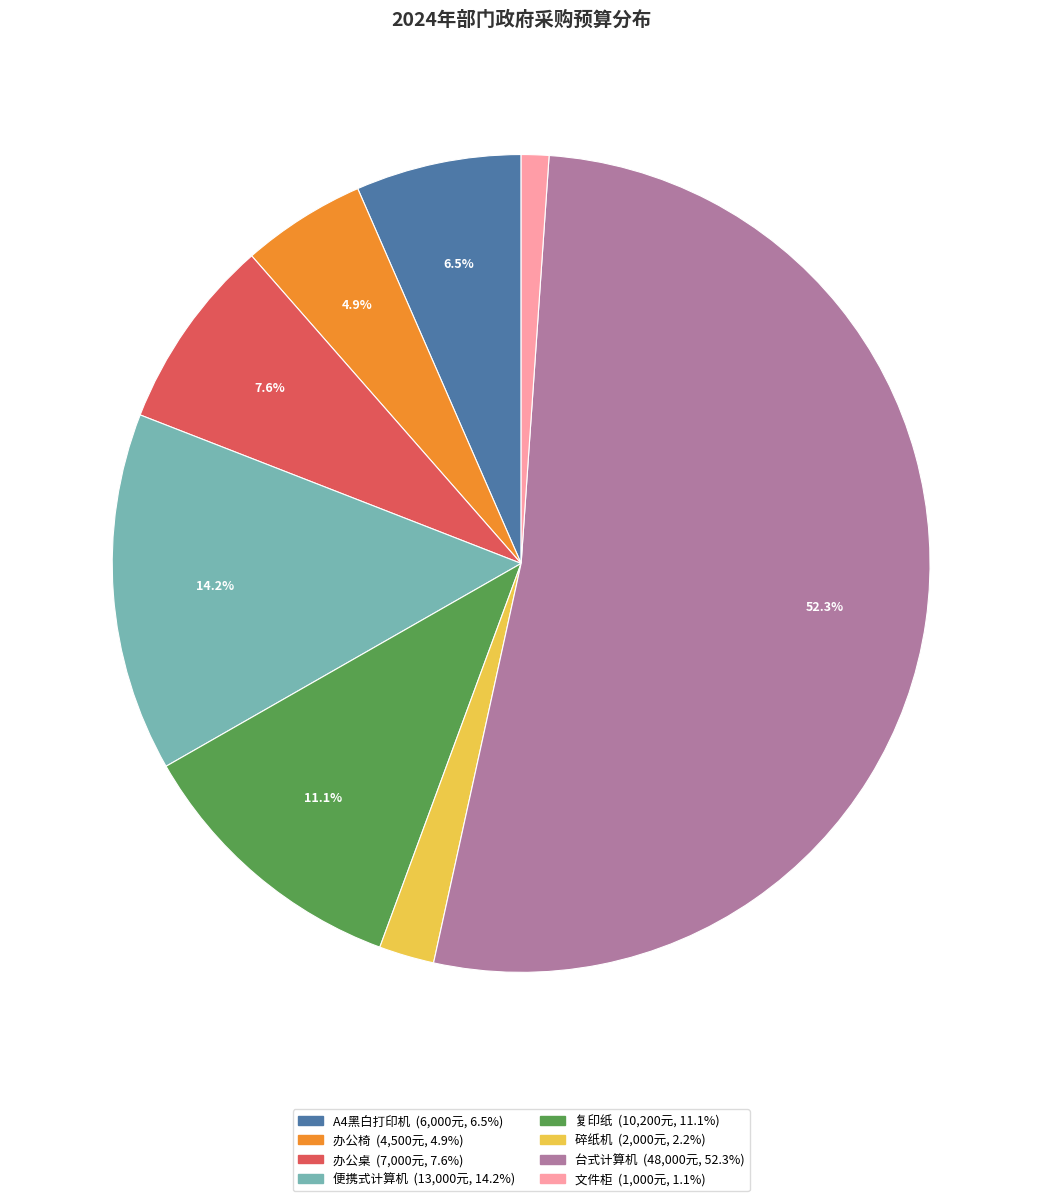

Which slice represents more than half of the pie?

台式计算机